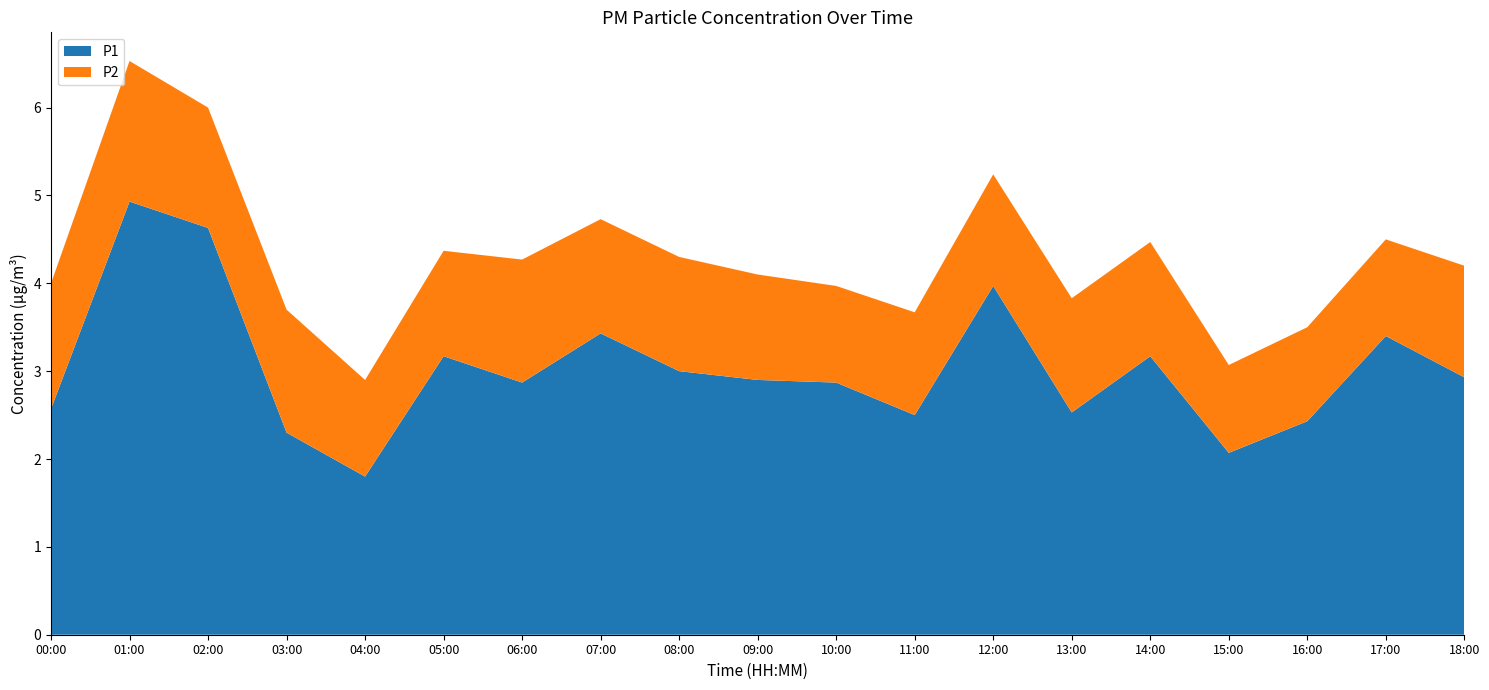

How many values in the P1 series exceed 2?

18